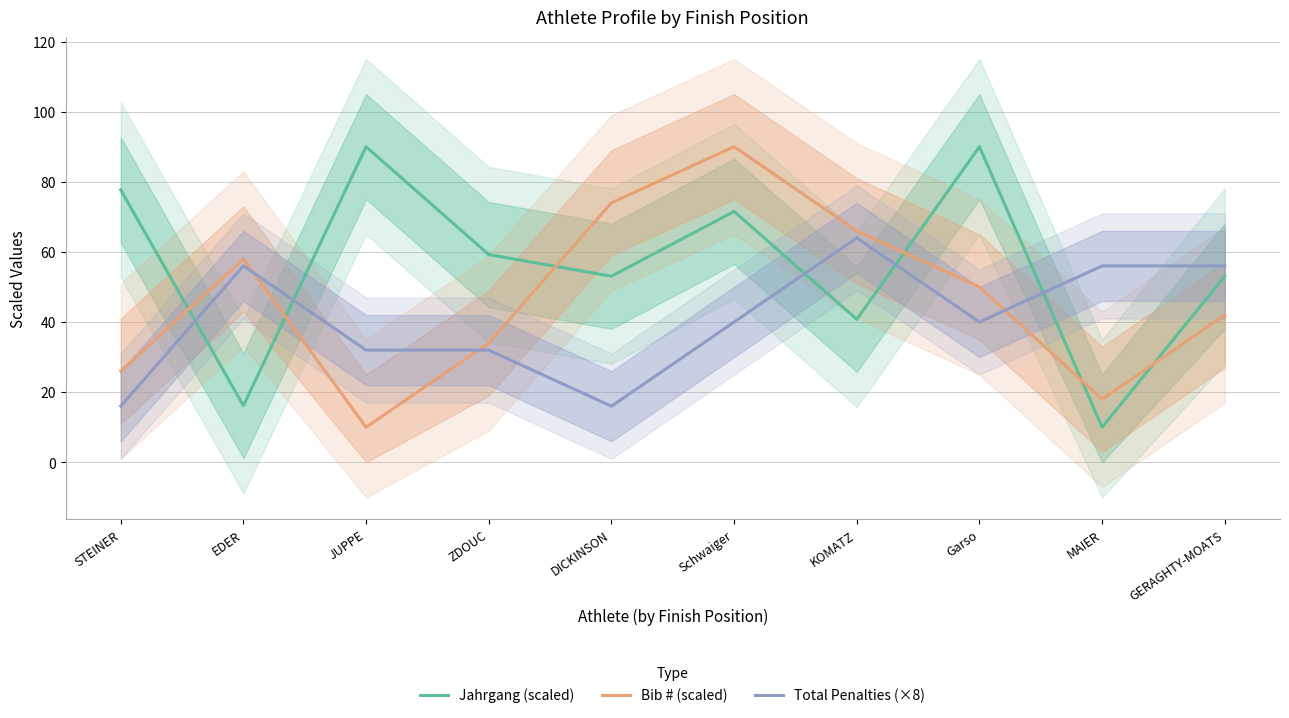

Which series has the largest total across all categories?

Jahrgang (scaled)